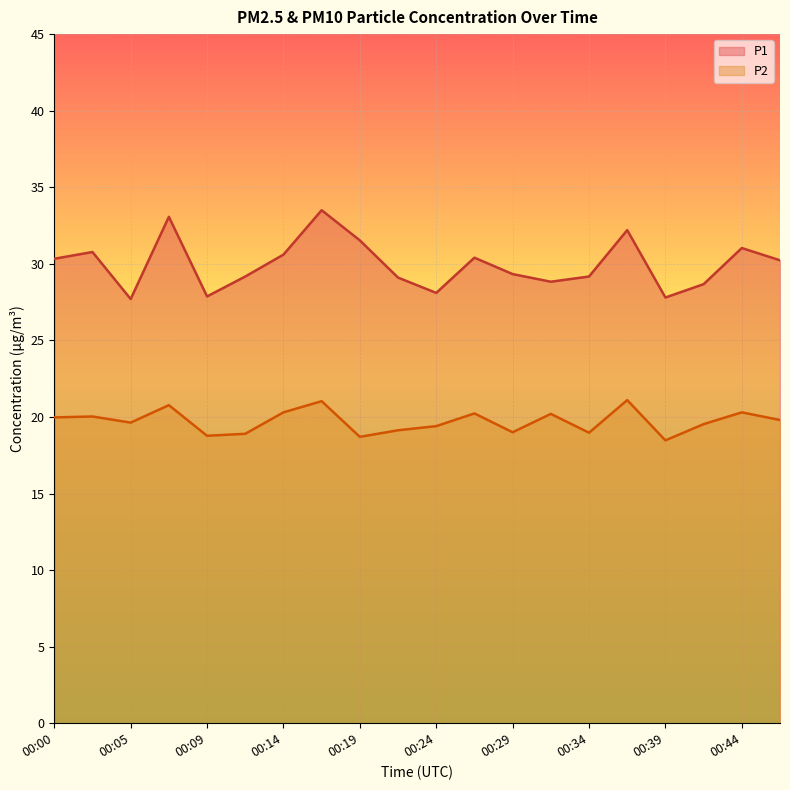

What is the minimum value shown in the chart?

18.5